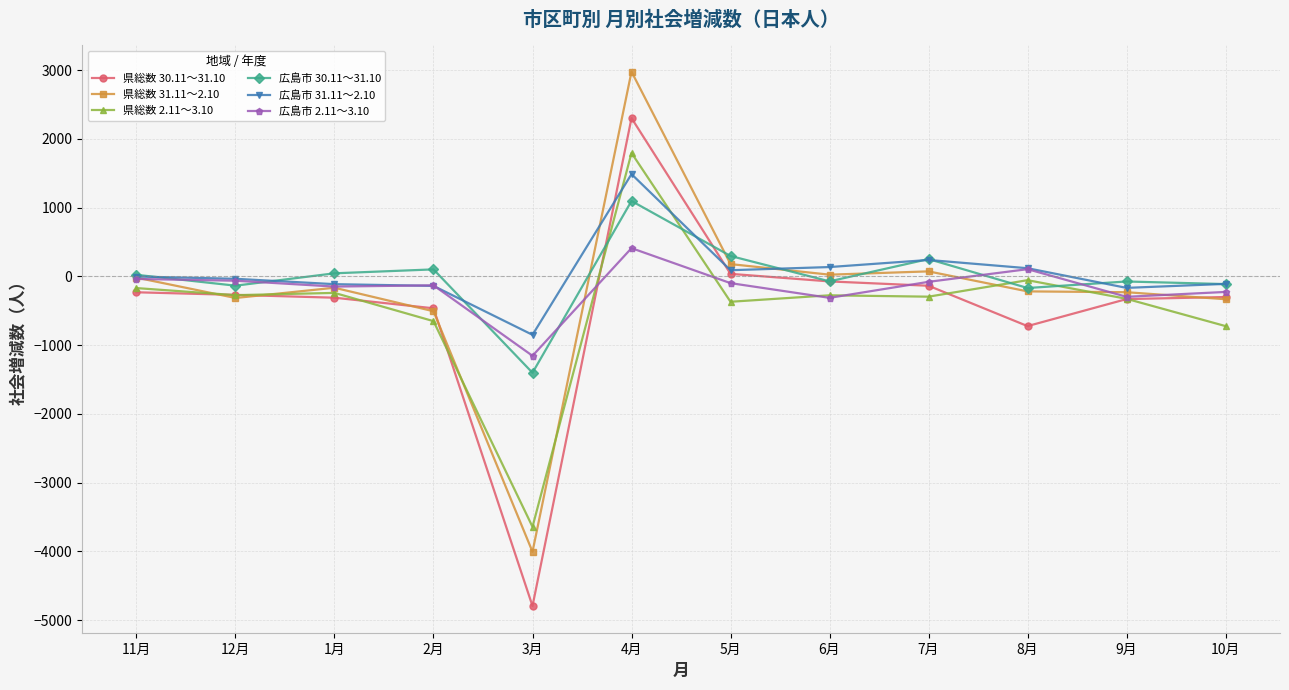

True or false: 県総数 2.11～3.10 has more than 1 points higher than both neighbors.

True